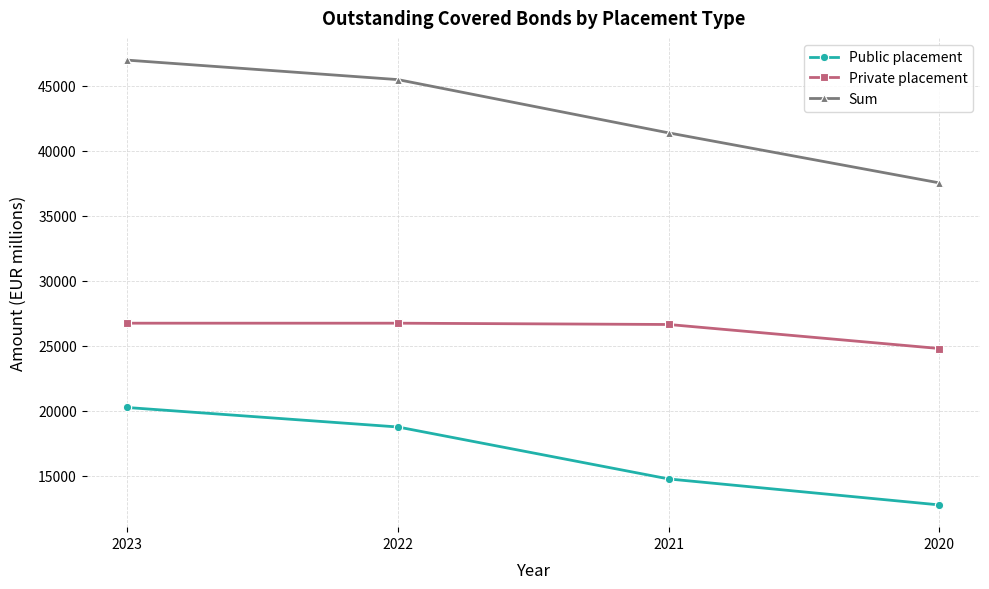

Which category has the lowest value in the Private placement series?

2020